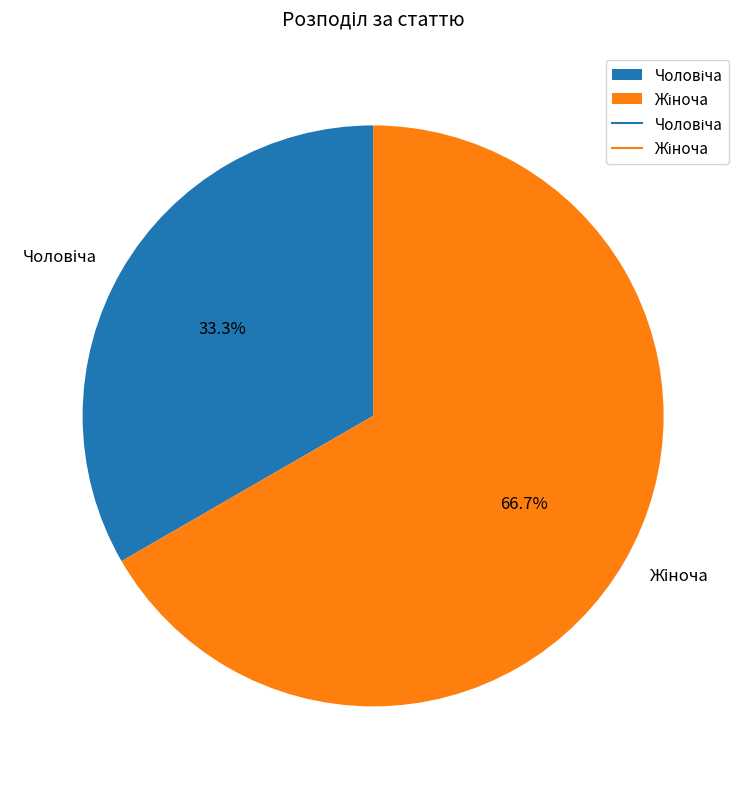

Is there any slice that represents more than half of the pie?

Yes